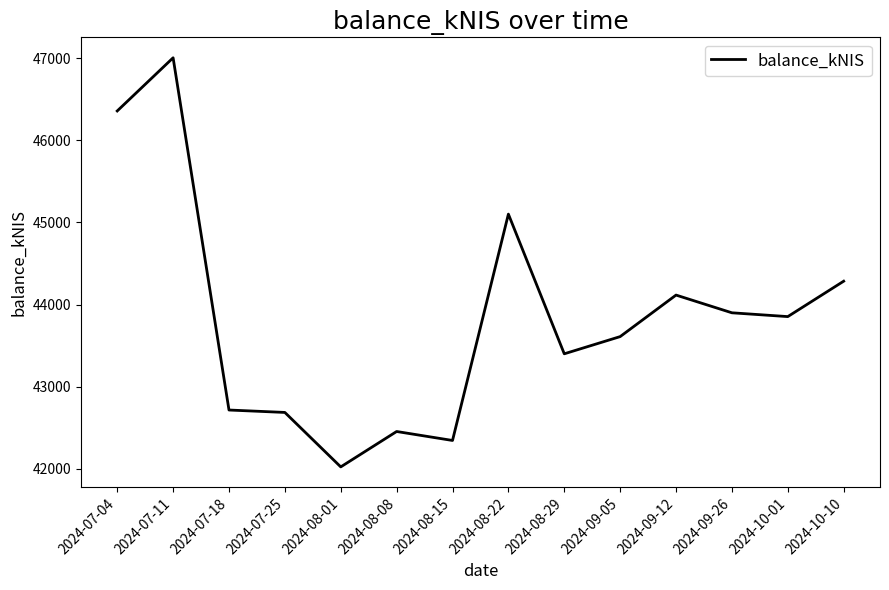

Approximately how many times larger is the value at 2024-08-22 compared to 2024-09-05?

1.0